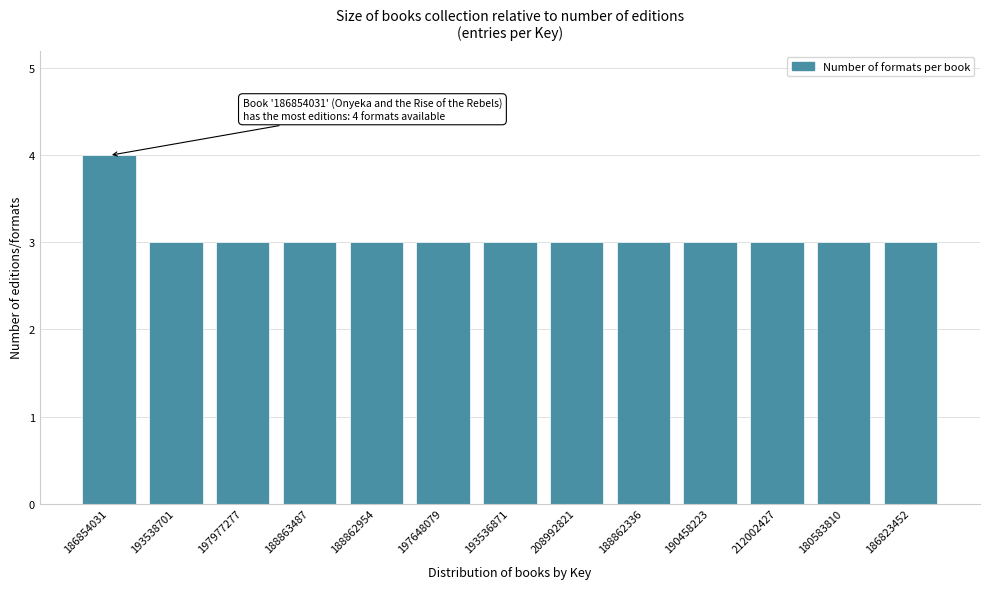

Reading right to left, what are all the values shown in this chart?

186823452=3	180583810=3	212002427=3	190458223=3	188862336=3	208992821=3	193536871=3	197648079=3	188862954=3	188863487=3	197977277=3	193538701=3	186854031=4